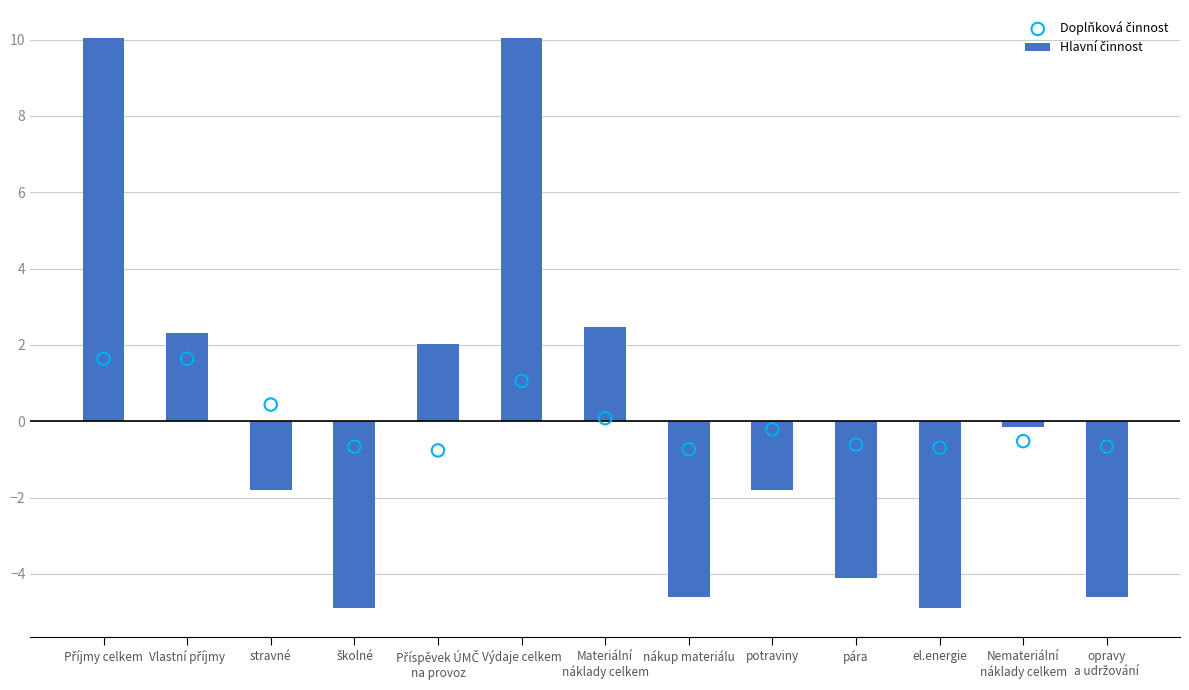

What are all the series names shown in the legend?

Hlavní činnost, Doplňková činnost